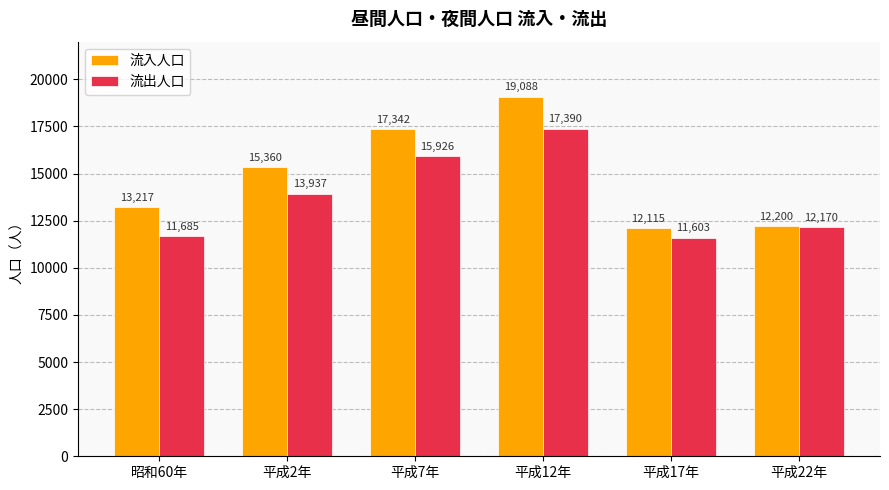

Rank the series at 平成22年 from highest to lowest value.

流入人口, 流出人口